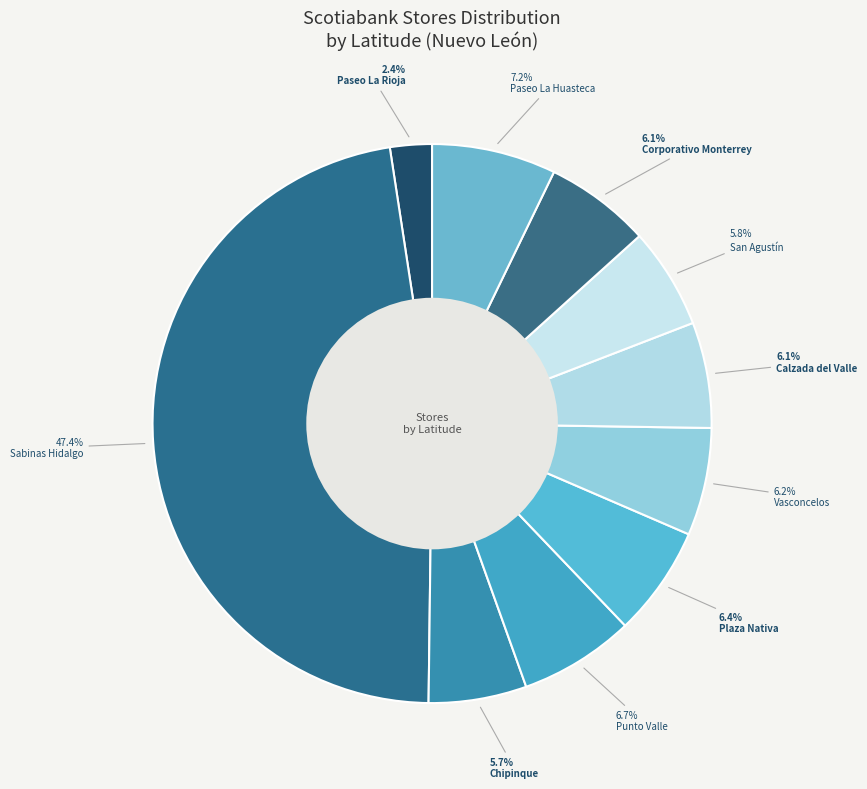

Count the number of slices in the pie.

10